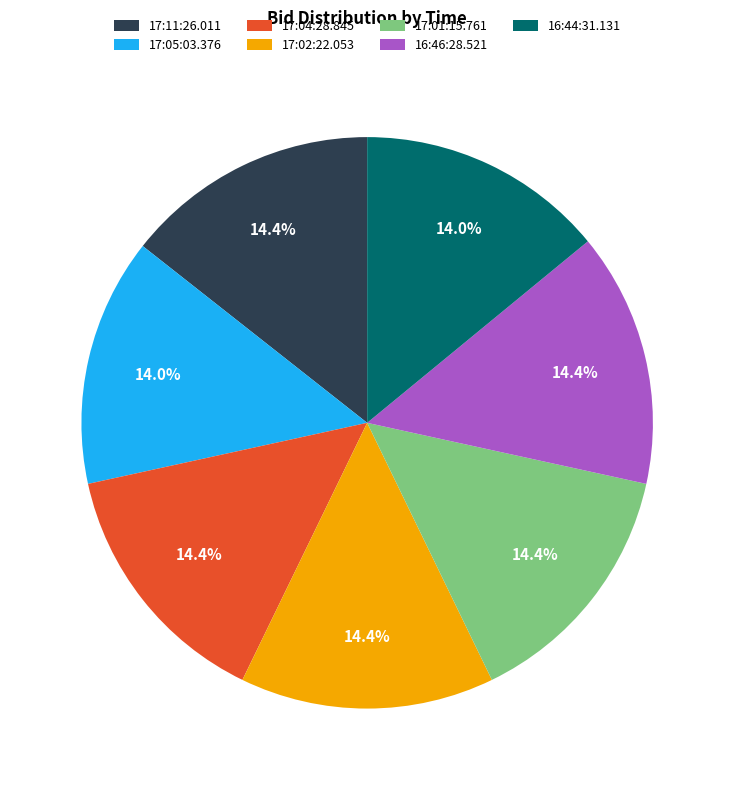

To the nearest percent, what portion does 16:46:28.521 represent?

14%